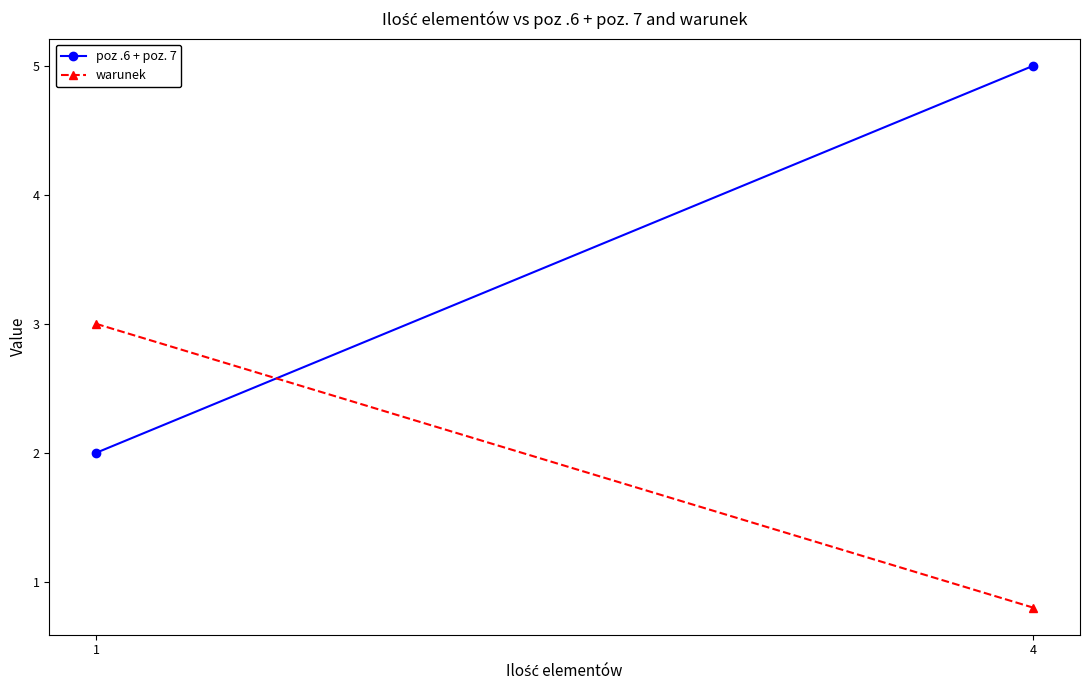

Rank the series at 4 from lowest to highest value.

warunek, poz .6 + poz. 7